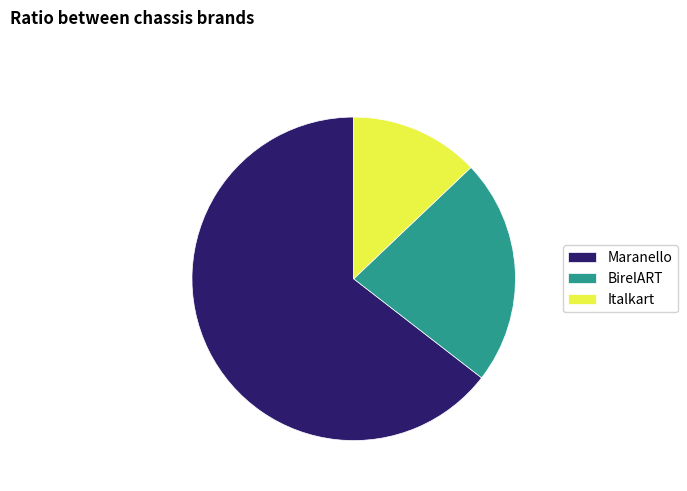

What is the smallest slice in the pie chart?

Italkart